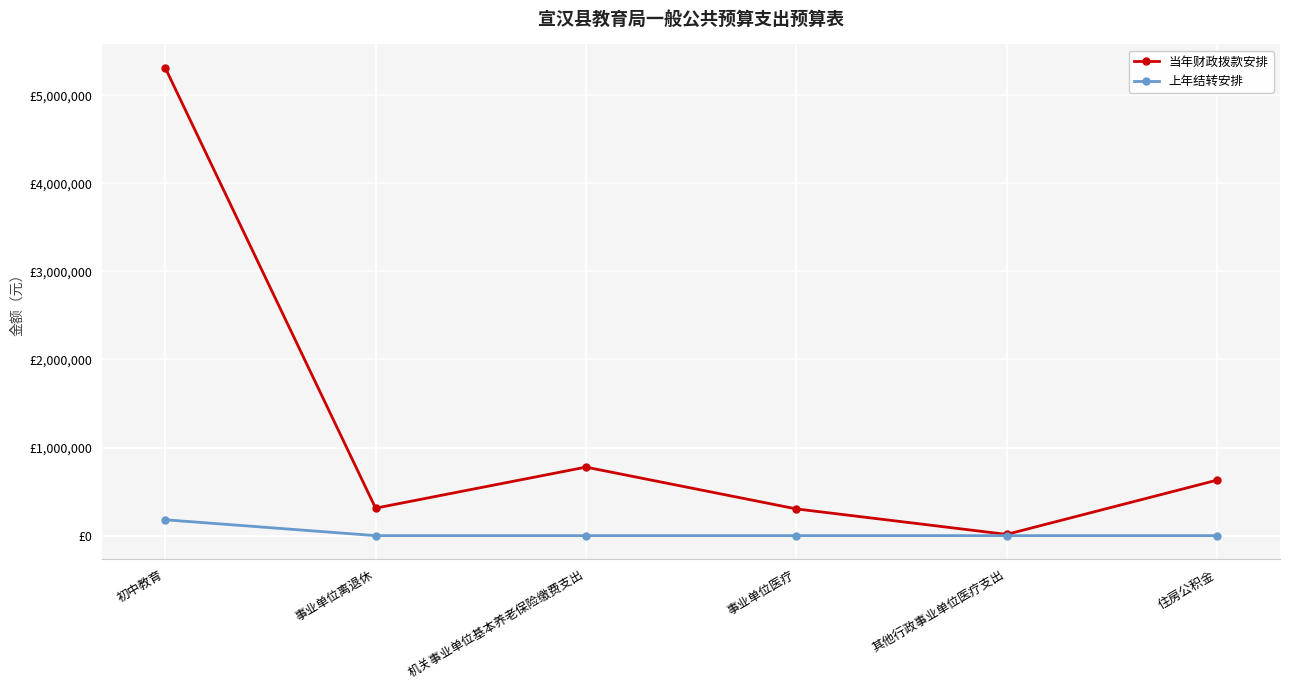

Where is 当年财政拨款安排 nearest to the value 2662416?

机关事业单位基本养老保险缴费支出